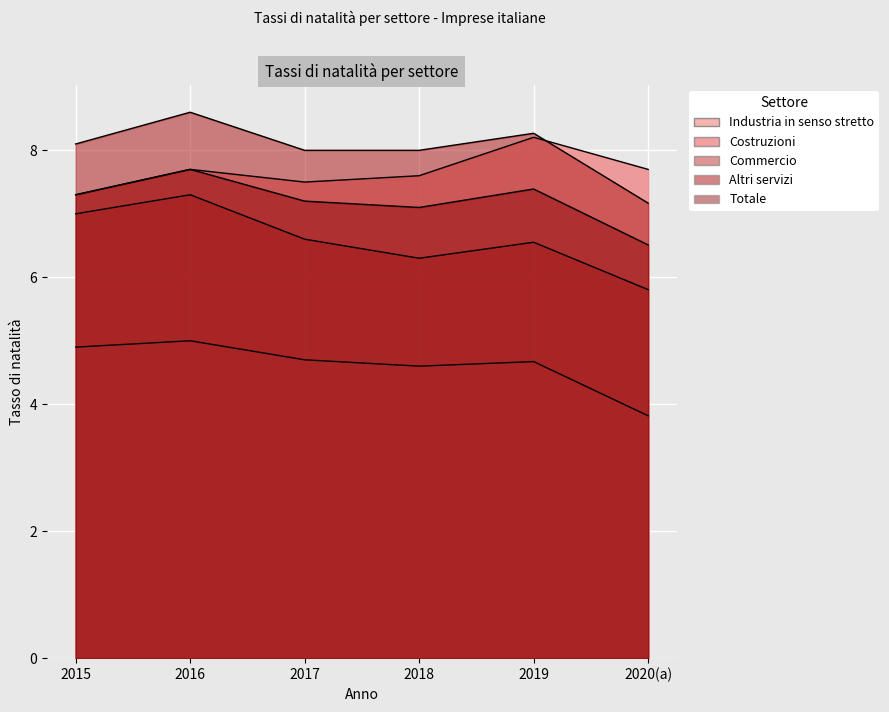

What is the spread (max minus min) of values at 2015?

3.2